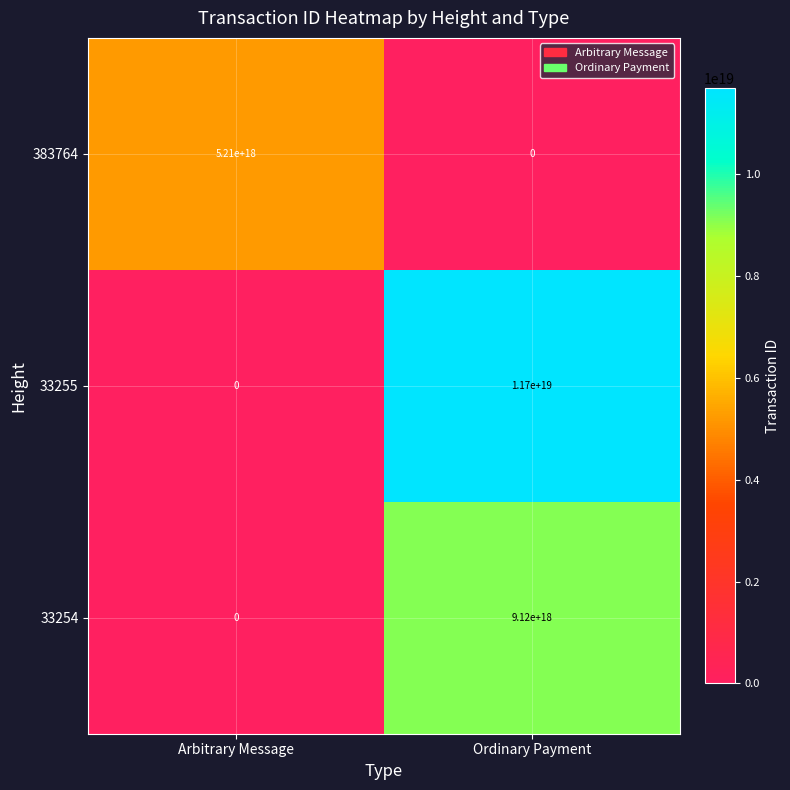

Rank the series by their average value, from lowest to highest.

383764, 33254, 33255